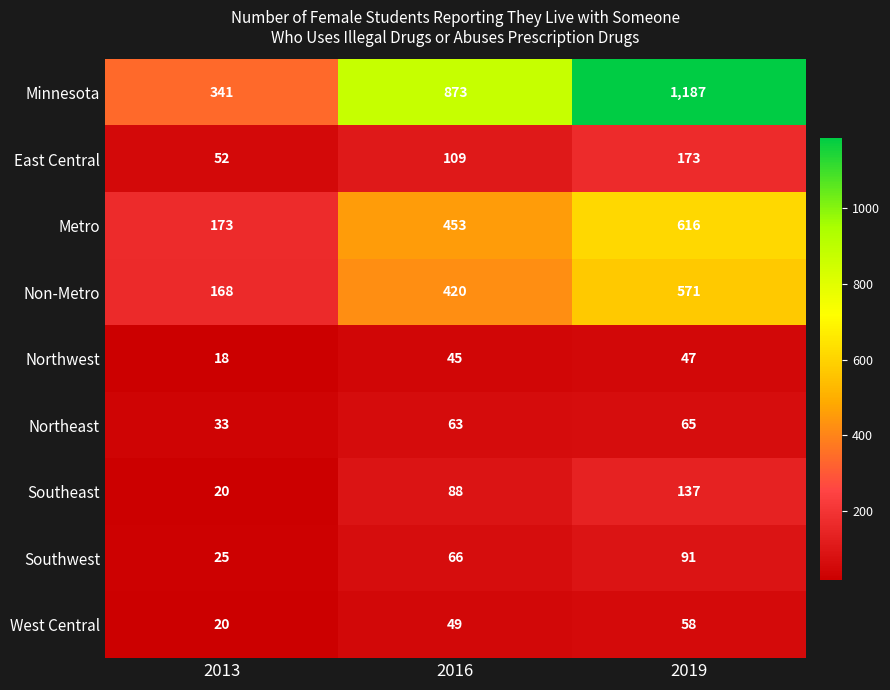

At which label is East Central closest to 112?

2016